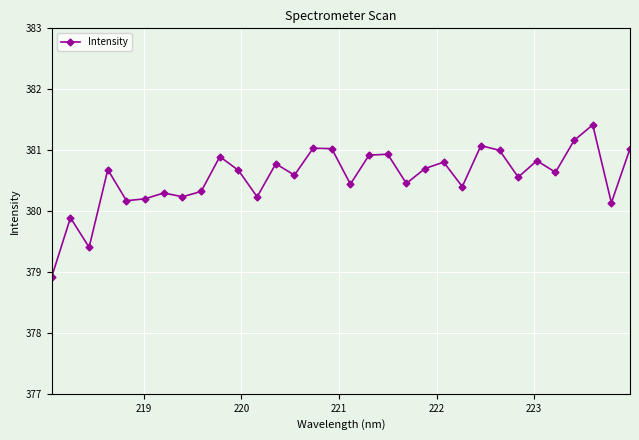

What is the difference between the maximum and minimum values?

2.5